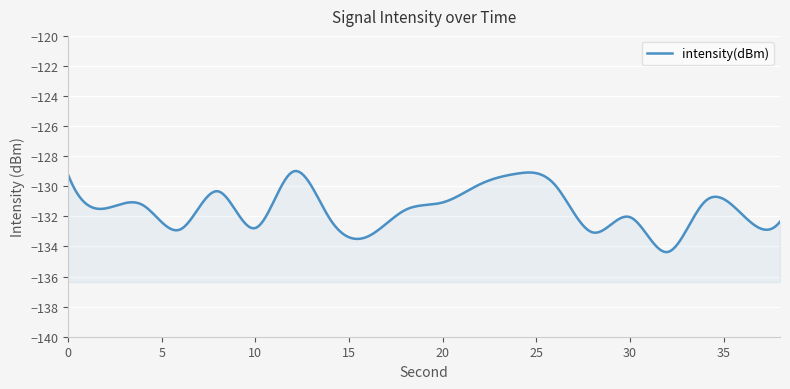

At which category does the chart reach its minimum across all series?

32